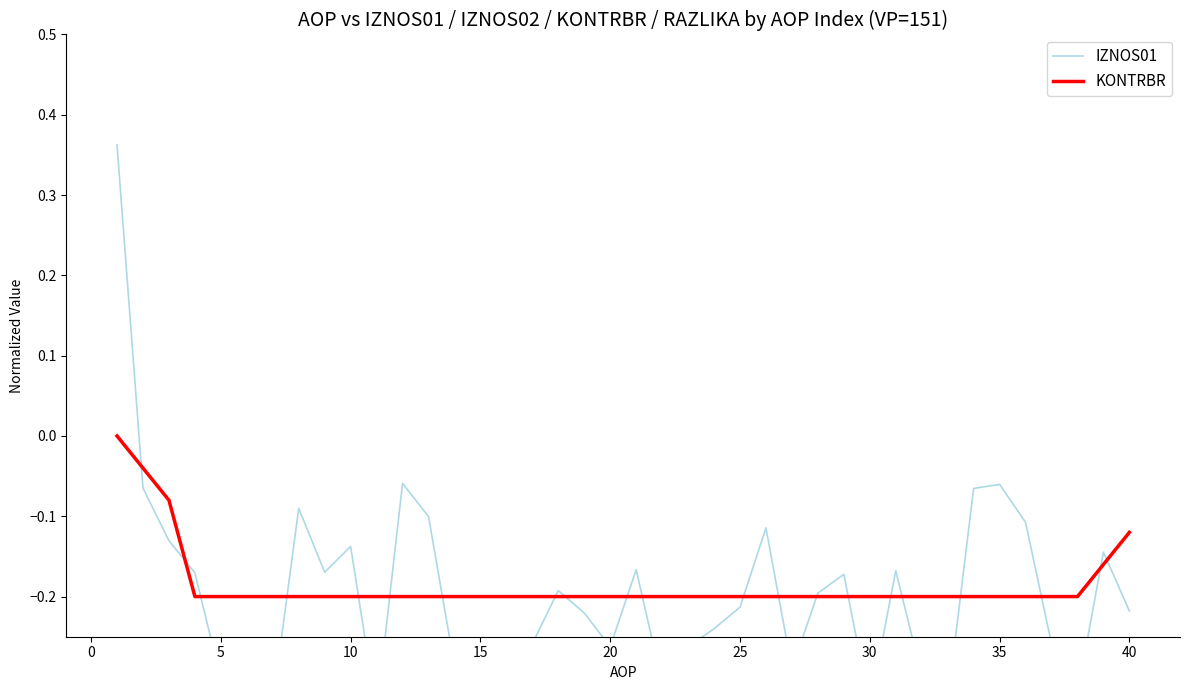

The value of KONTRBR at 5 is -0.2. True or false?

True